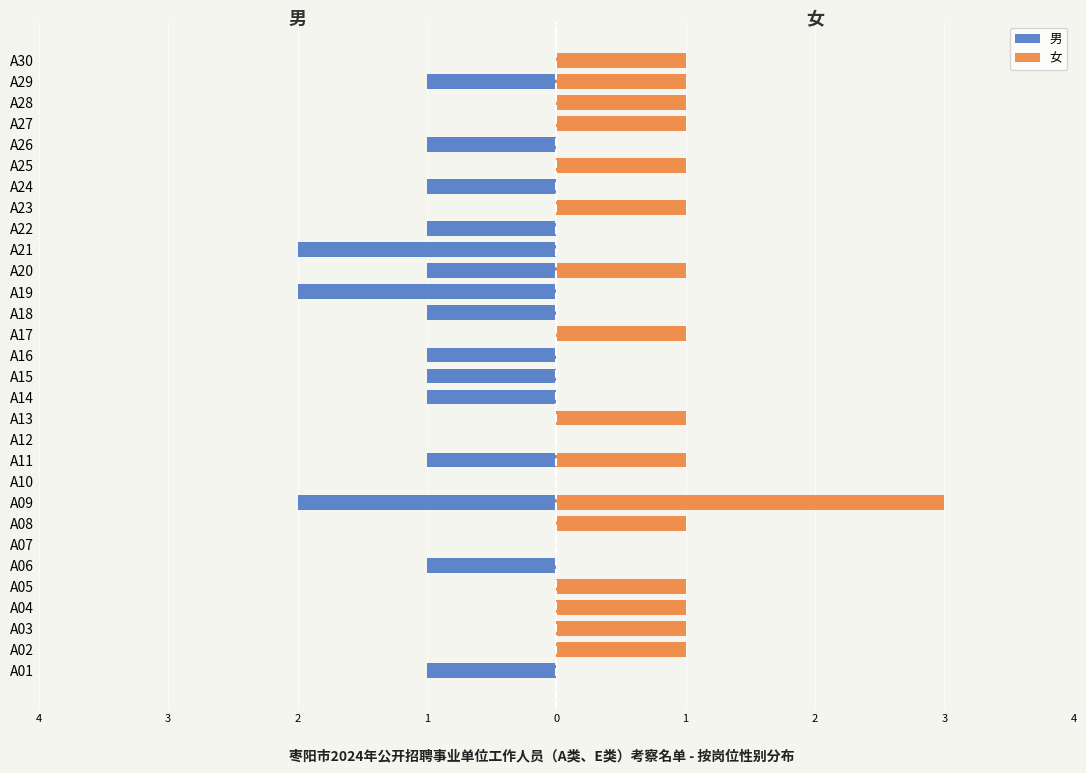

What is the greatest value displayed?

3